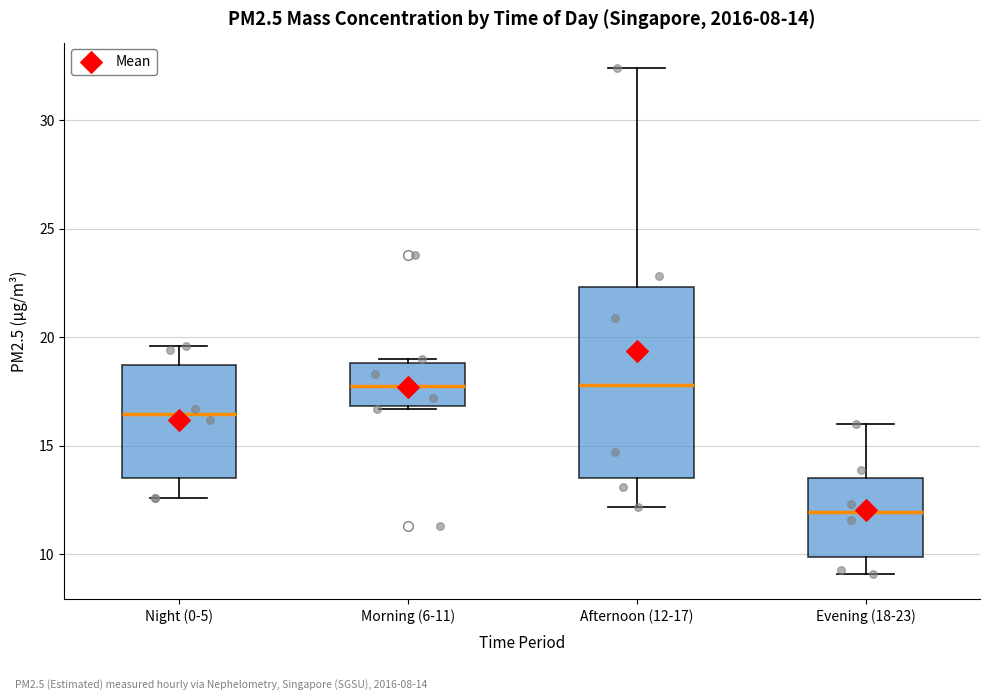

Which box is the tallest, from its lower edge to its upper edge?

Afternoon (12-17)